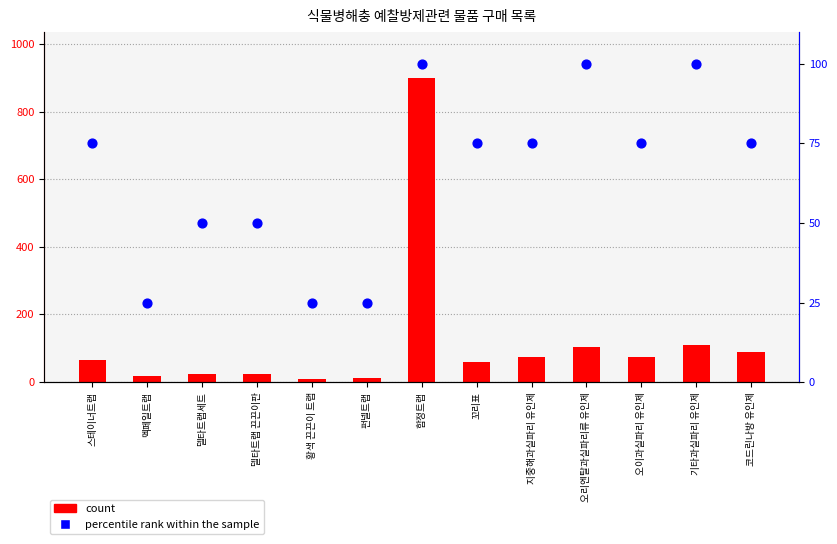

Which series has the widest spread of Y values?

count